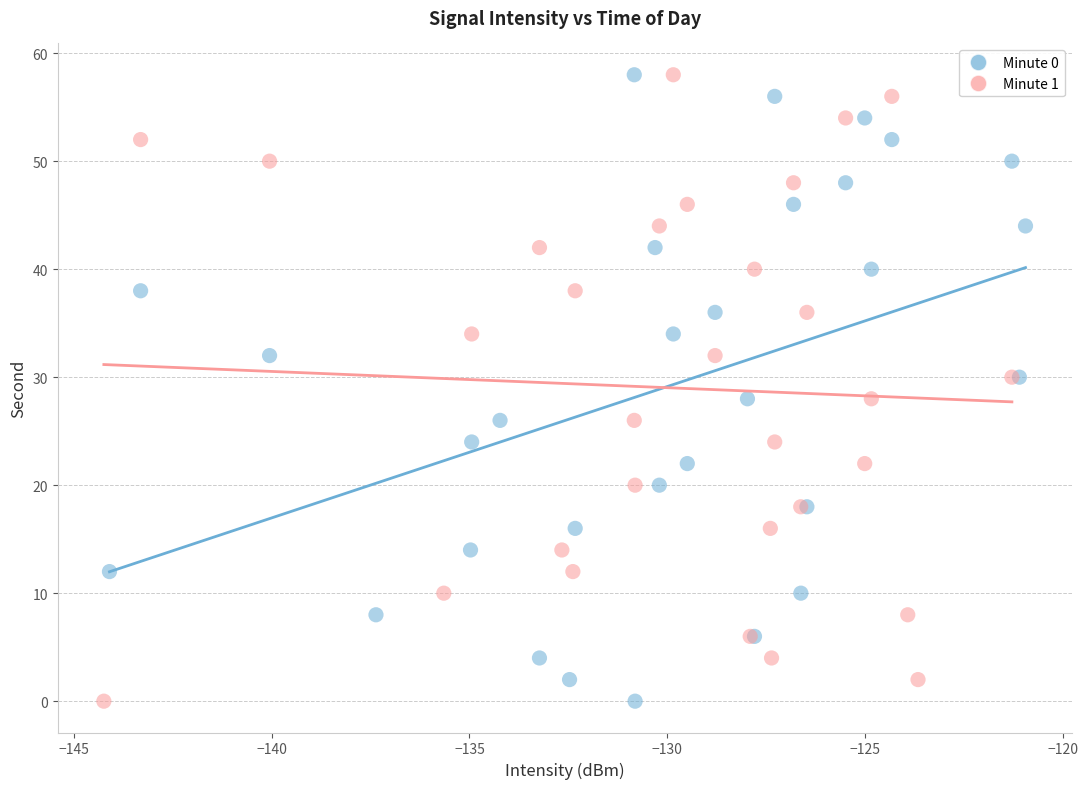

What are all the series names shown in the legend?

Minute 0, Minute 1